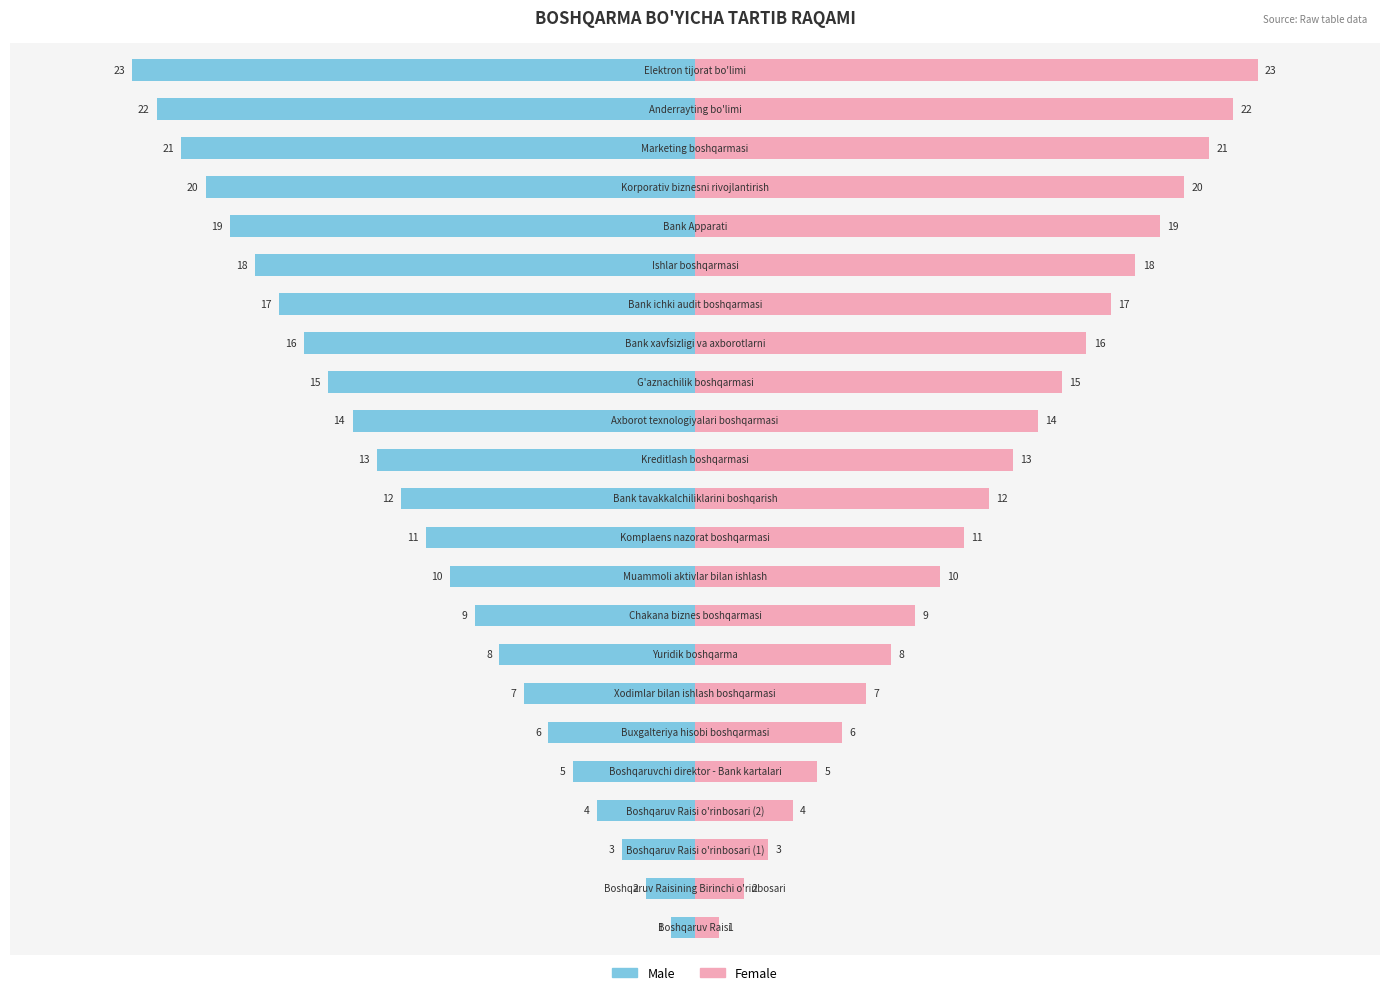

What is the maximum value for Female?

23